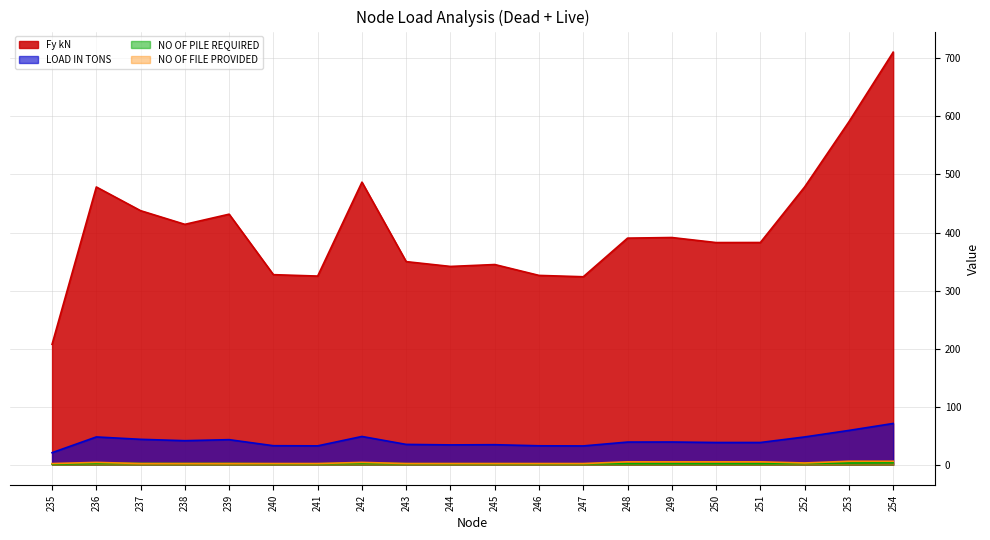

Is it true that NO OF PILE REQUIRED equals 2.9 at 245?

False